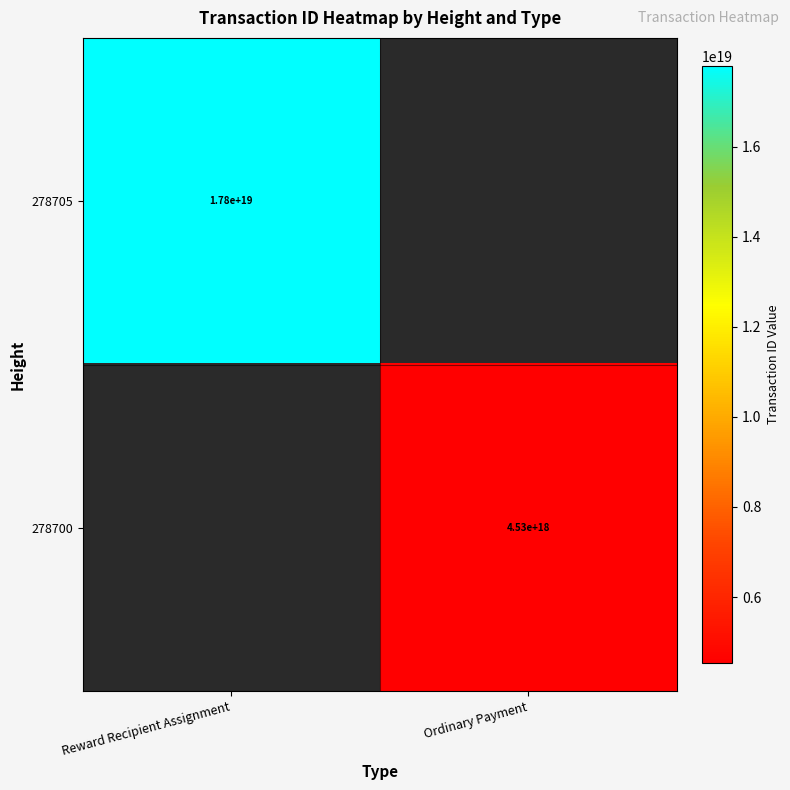

True or false: 278705 has a value of 17800000000000000000 at Reward Recipient Assignment.

True